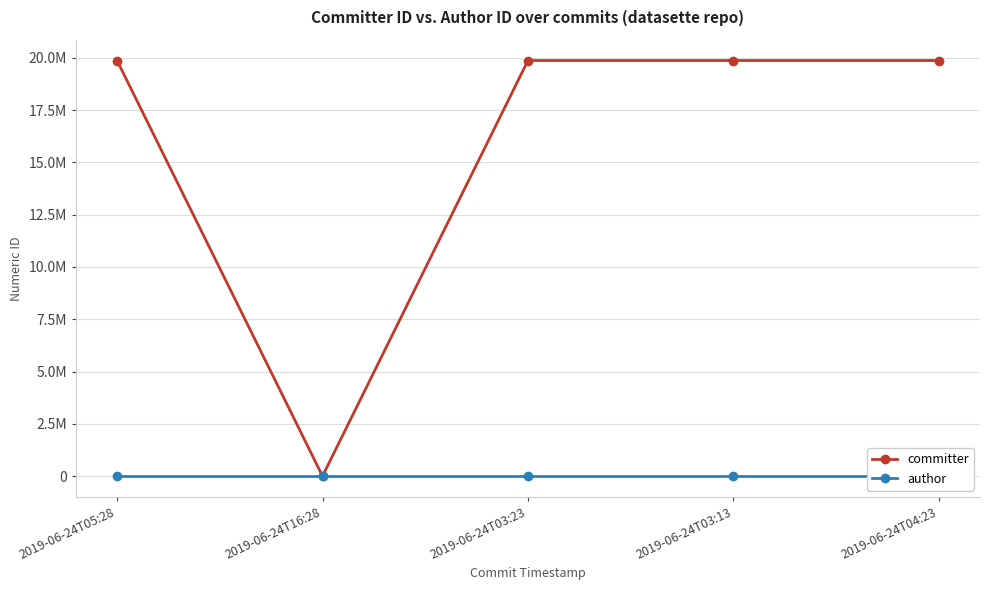

Which series has the largest total across all categories?

committer